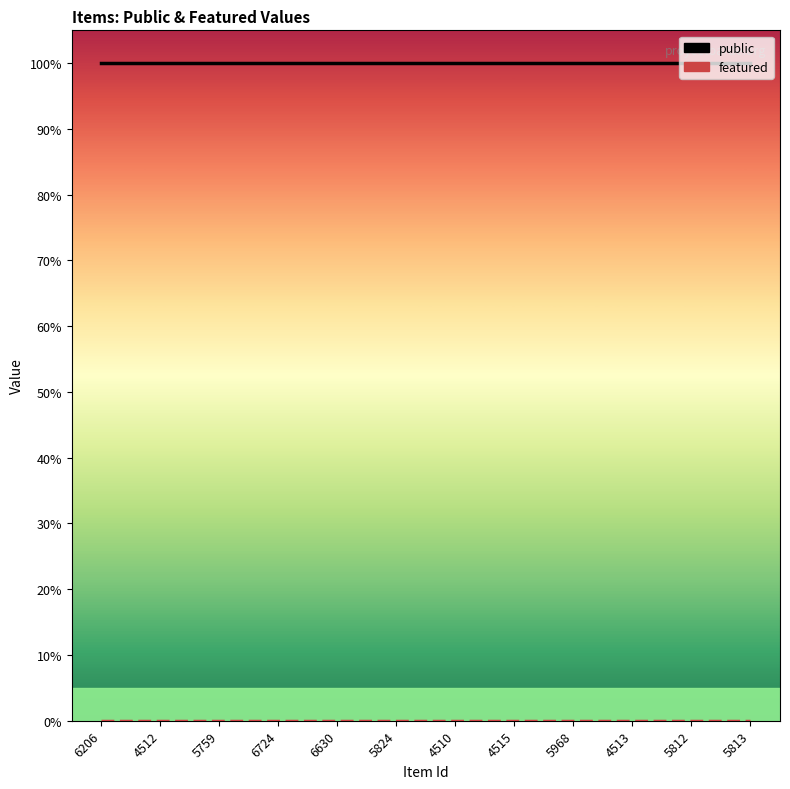

List the series in order of their overall mean, lowest first.

featured, public